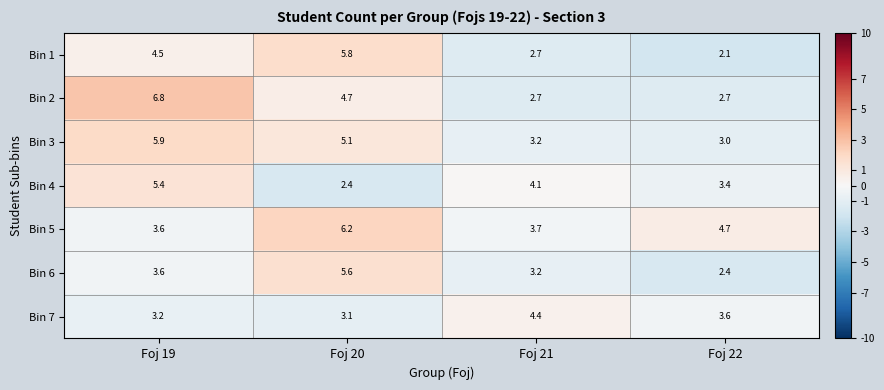

Where is Bin 6 nearest to the value 4?

Foj 19